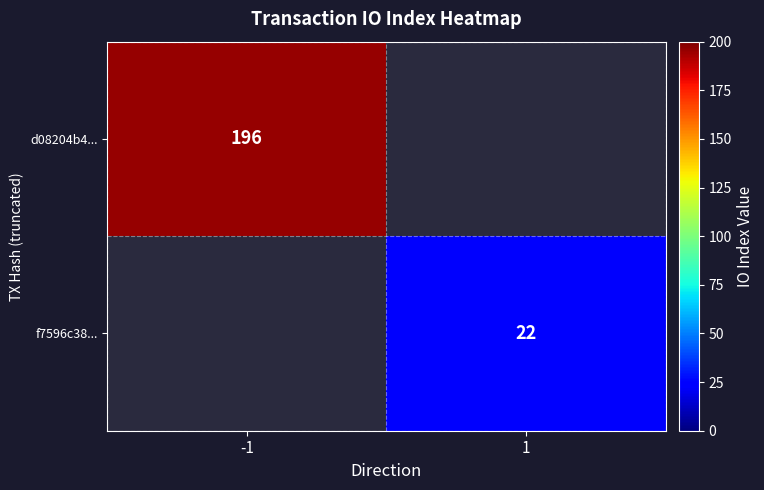

True or false: d08204b4... has a value of 79 at -1.

False